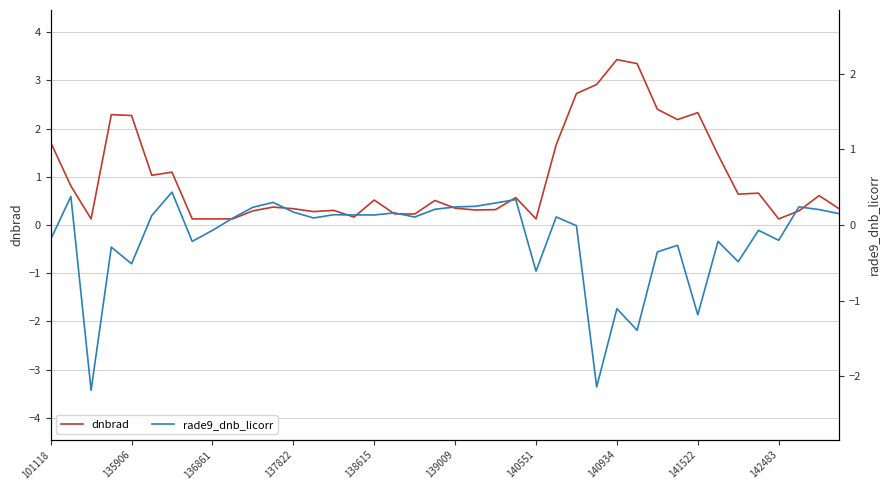

The dnbrad series shows 2.3 at 141522. True or false?

True